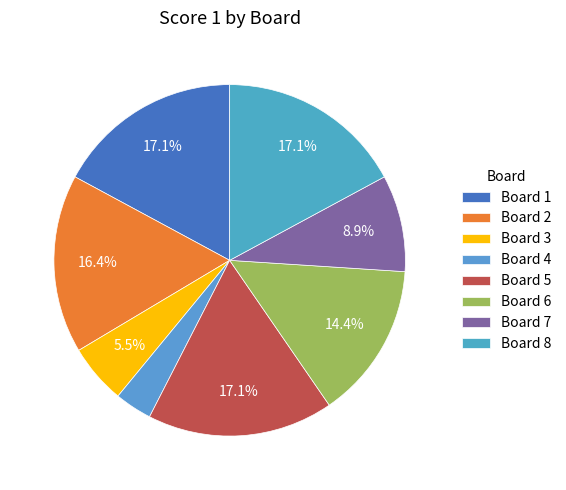

What is the total percentage of Board 6 and Board 3?

19.9%